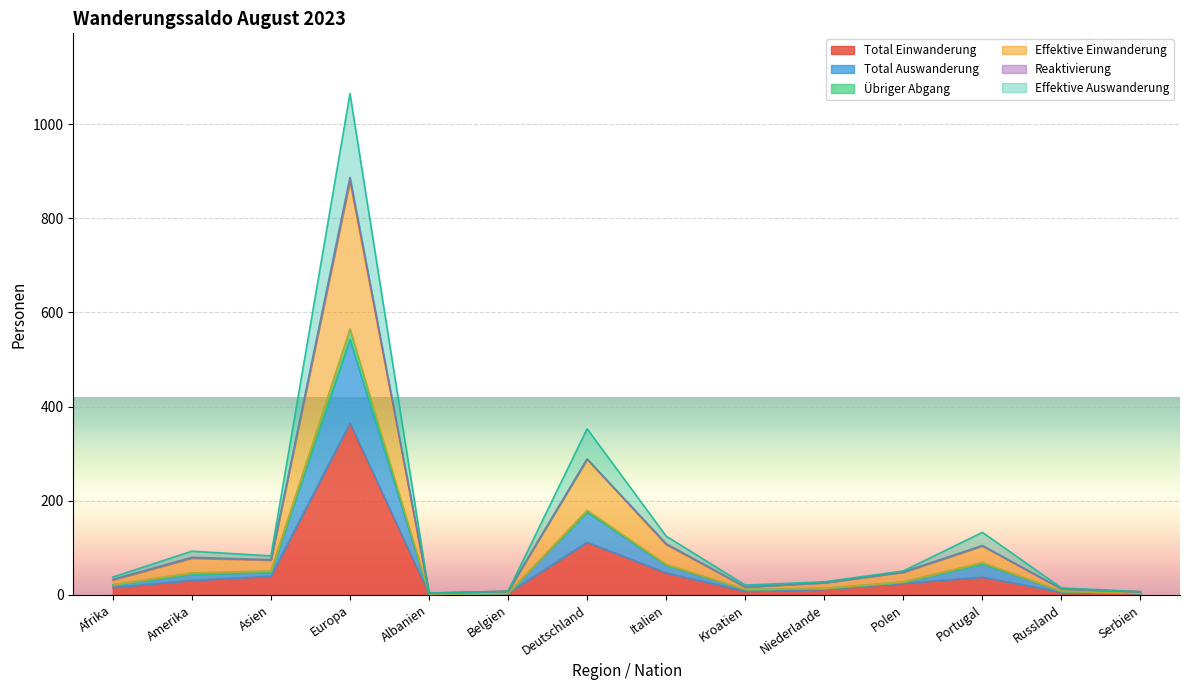

Which series changed the most between Russland and Serbien?

Total Auswanderung